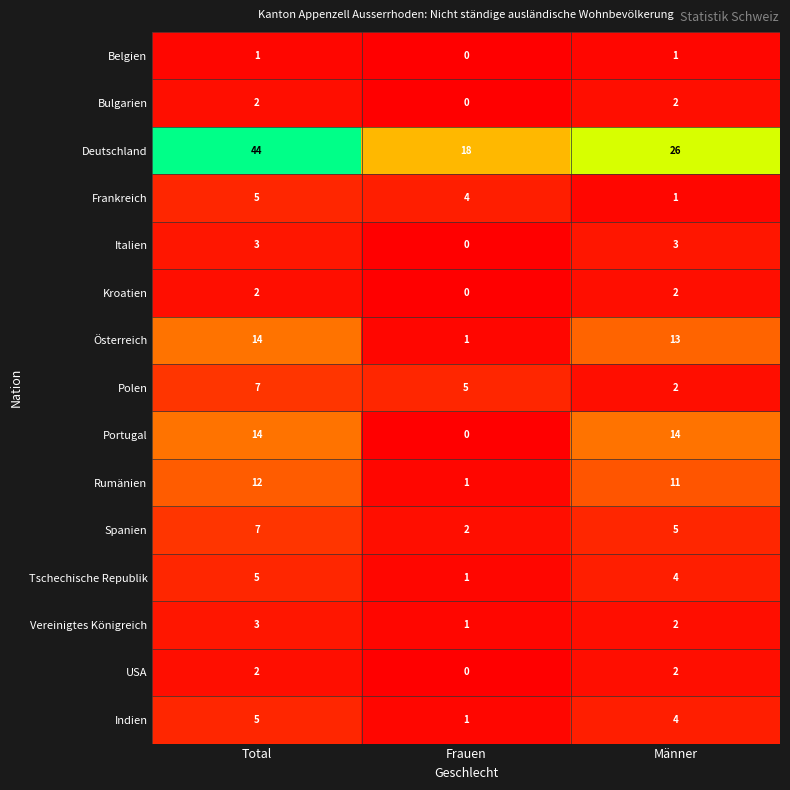

Where is Frankreich nearest to the value 3?

Frauen